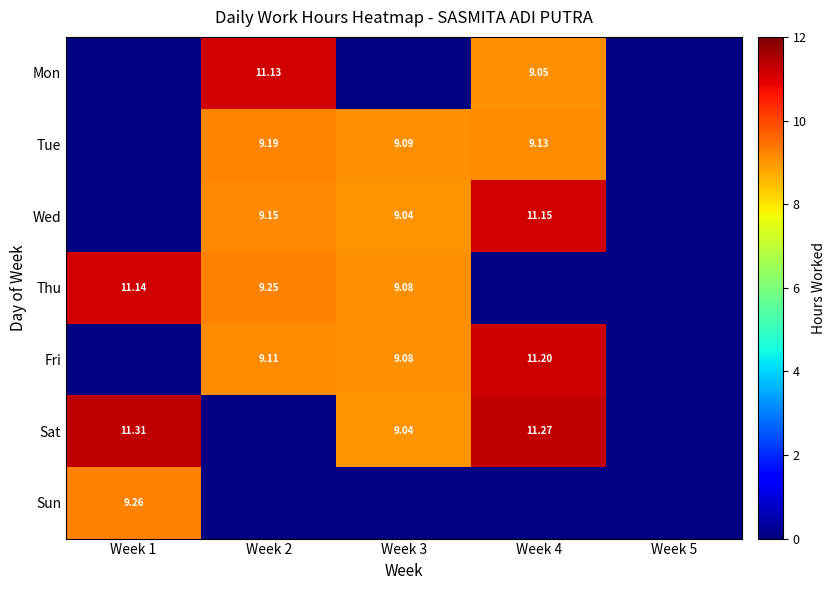

Is the value of Thu at Week 2 greater than the value of Mon at Week 2?

No